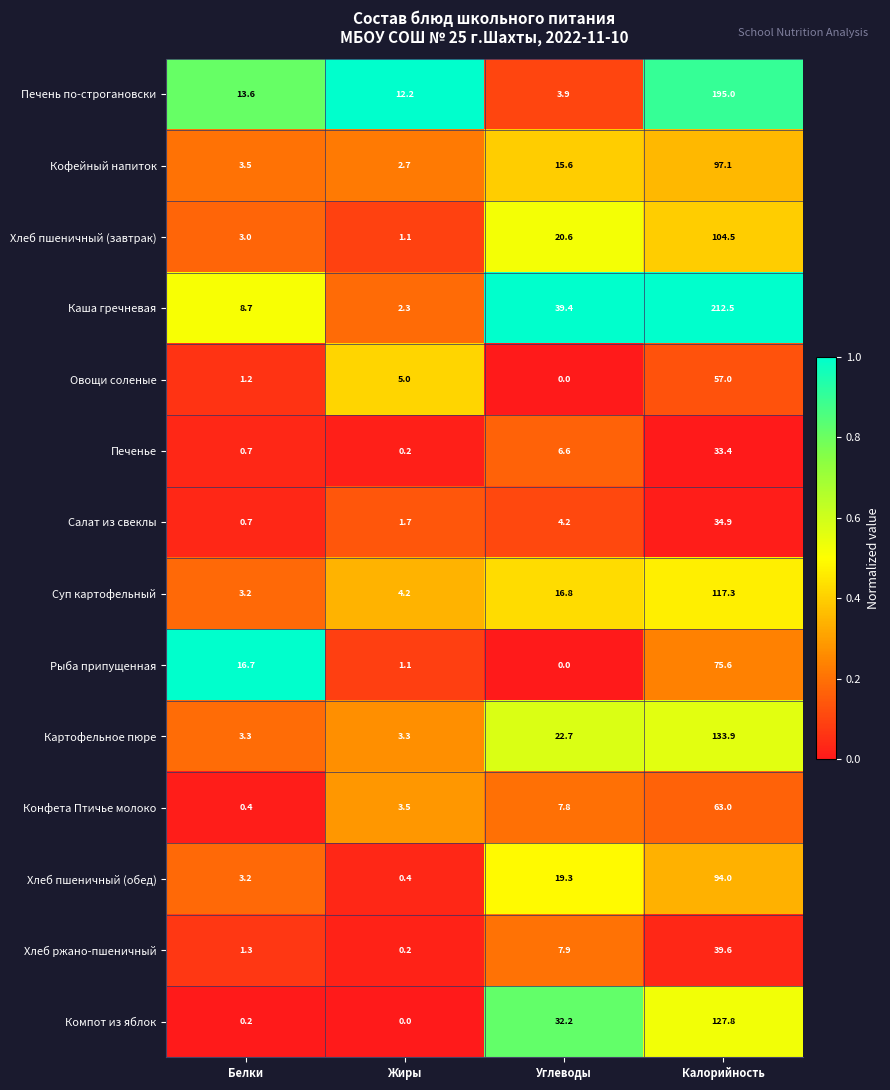

How many distinct data groups are displayed?

14